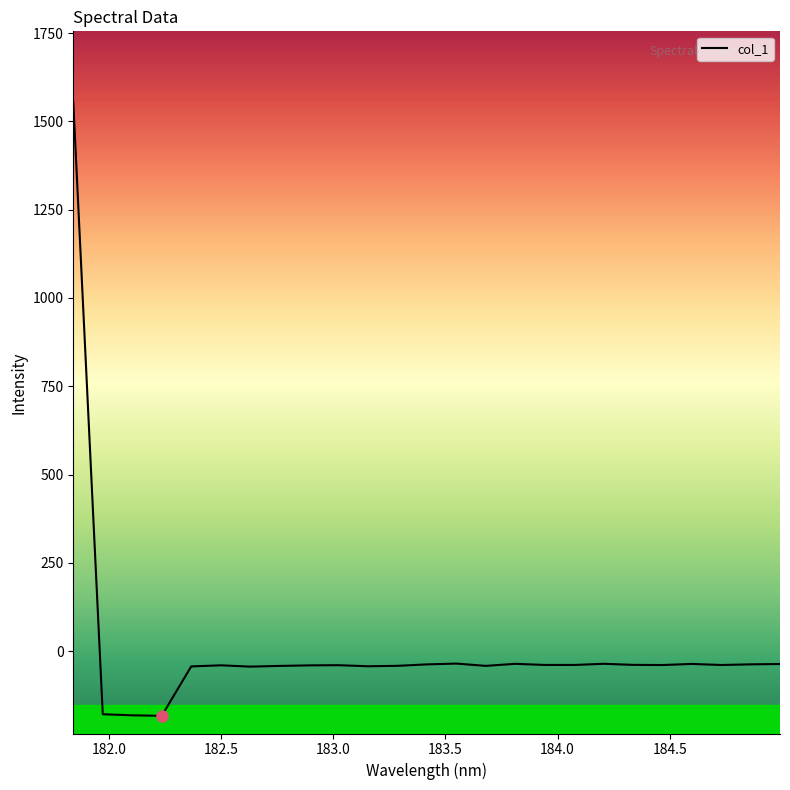

What is the difference between the maximum and minimum values?

1738.8